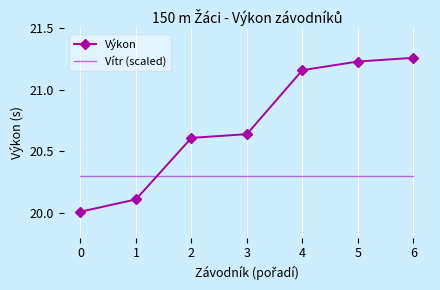

Which series has the largest total across all categories?

Výkon